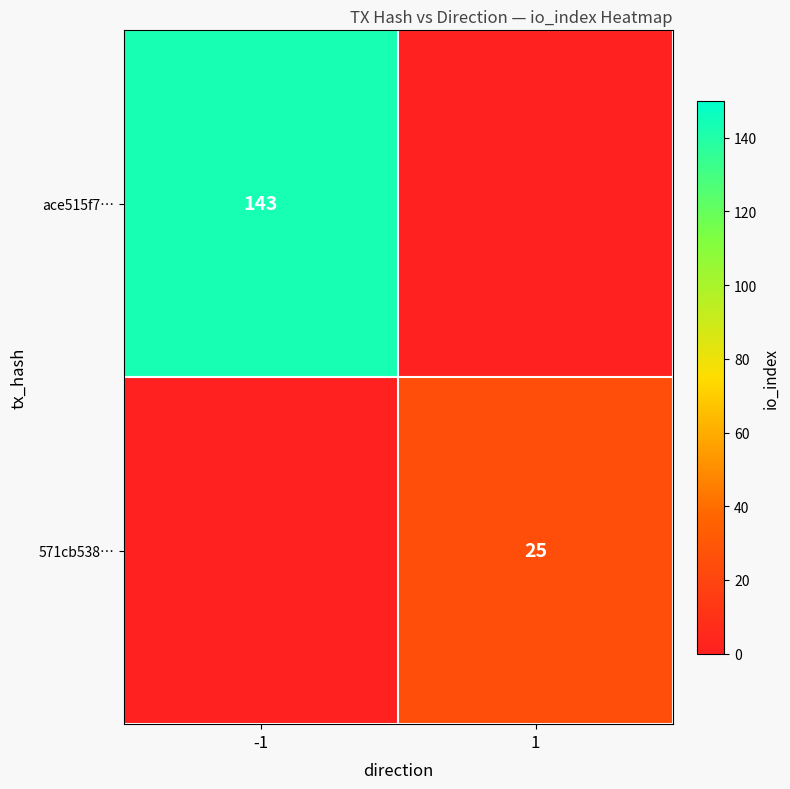

Is it true that 571cb538… equals 34 at 1?

False